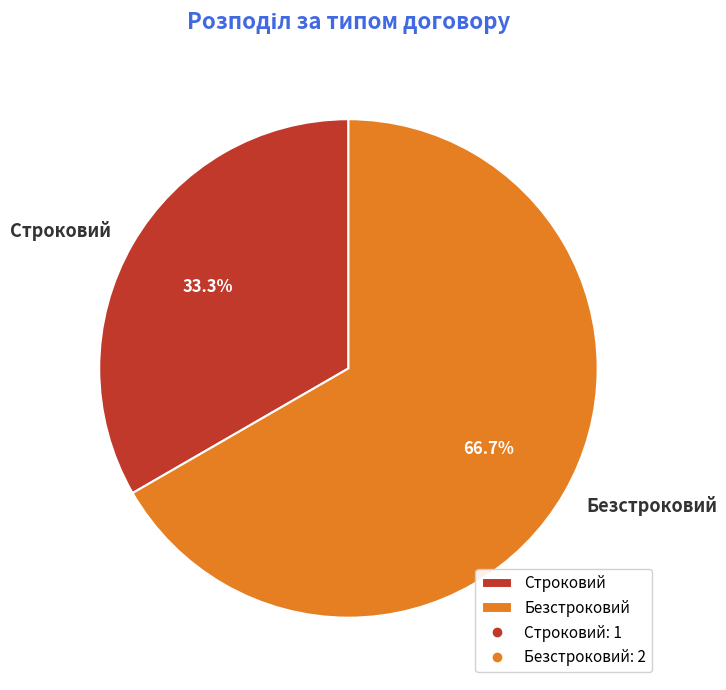

Approximately how many times larger is the value at Строковий compared to Безстроковий?

0.5